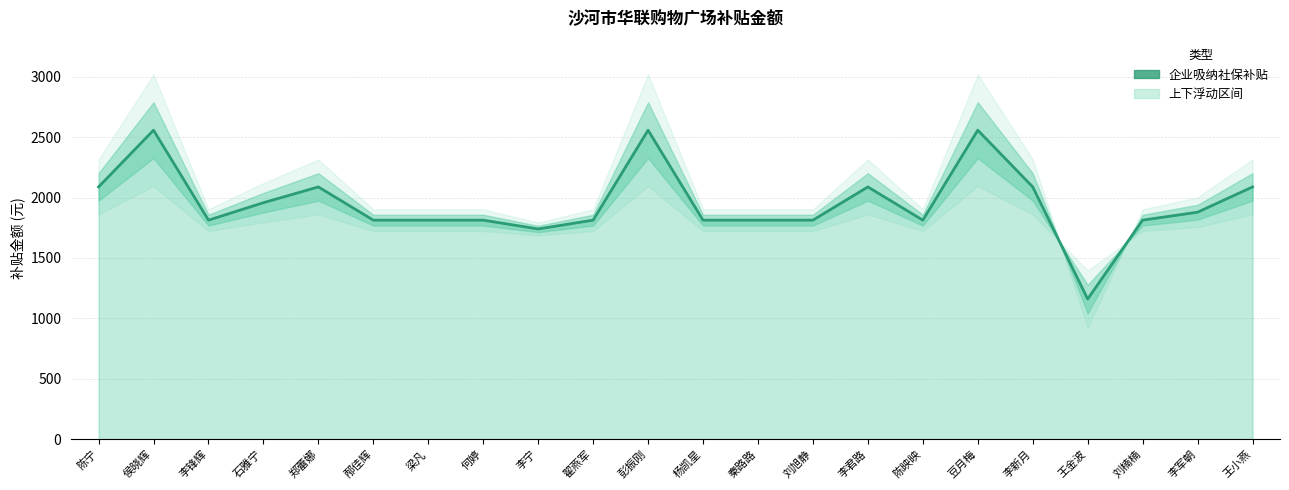

What is the label of the 2nd point from the right?

李军朝